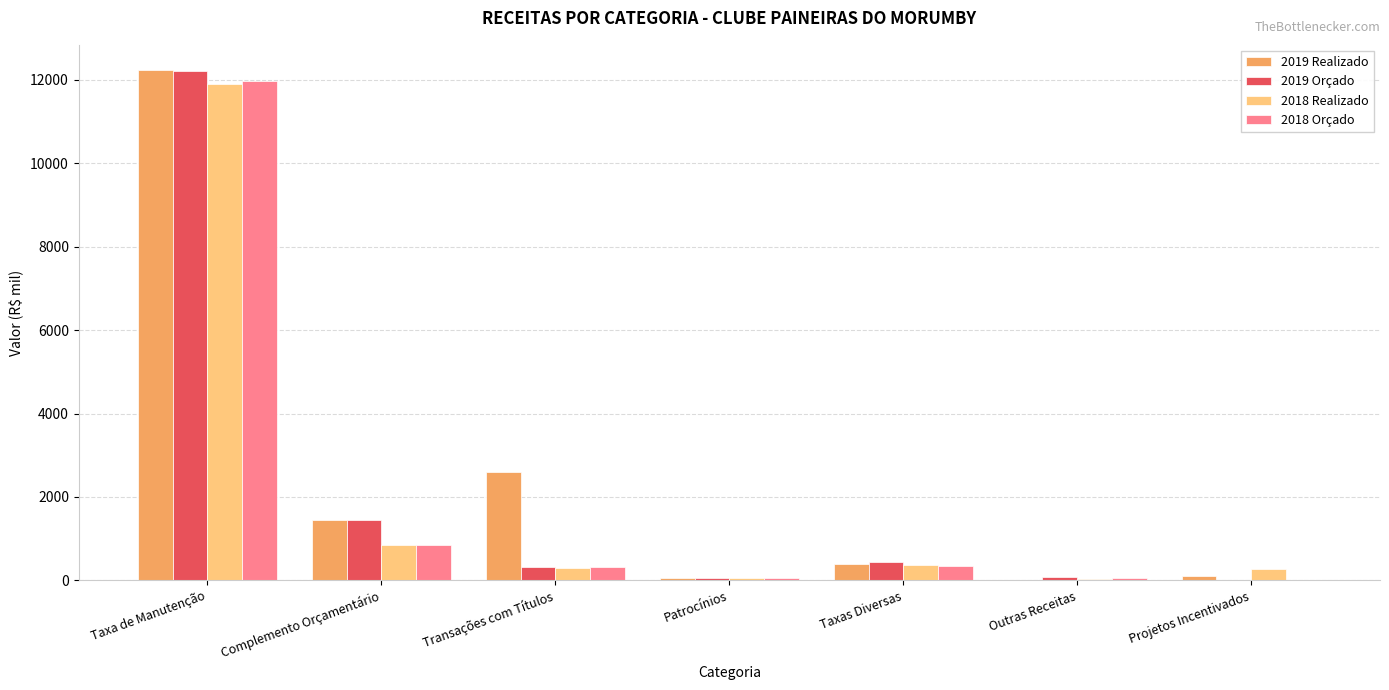

What is the sum of all 2019 Orçado values?

14556